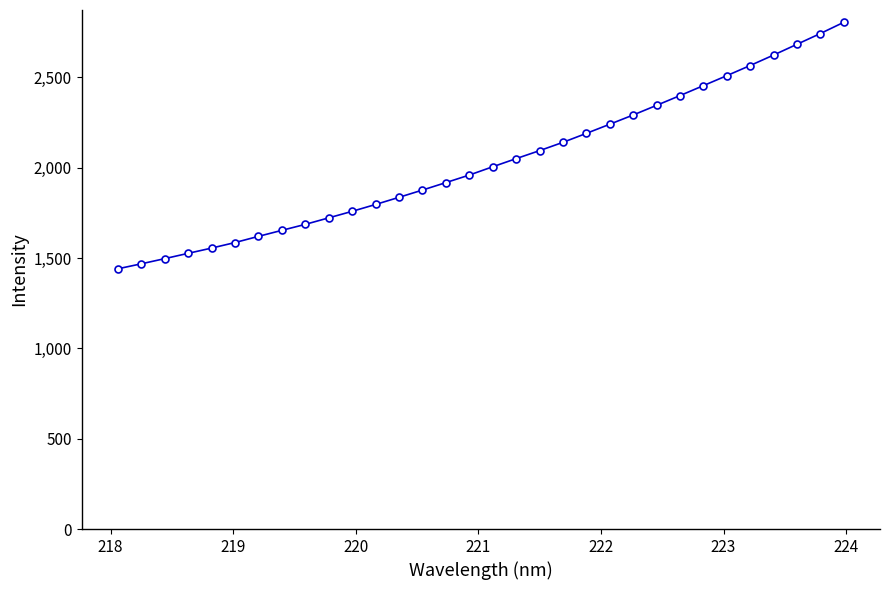

What is the maximum value shown in the chart?

2804.7